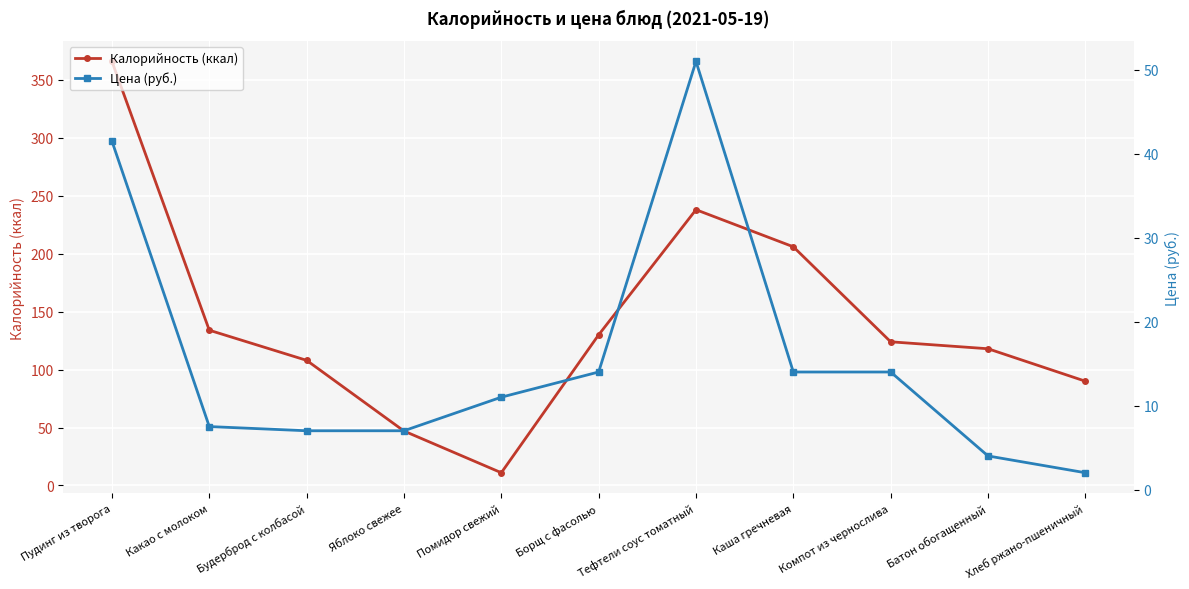

At which category does Калорийность (ккал) reach its first local peak?

Тефтели соус томатный